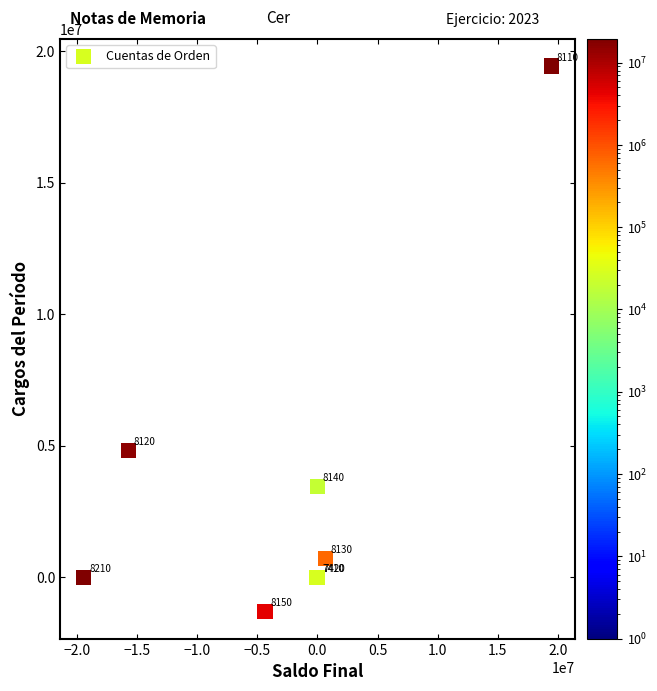

What Y value in the scatter plot is closest to 9066890?

4828940.6